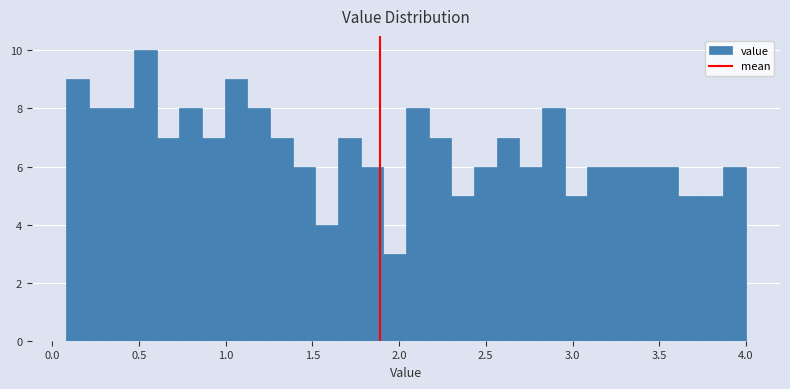

Read against the x-axis, roughly where is the centre of the tallest bar?

0.55